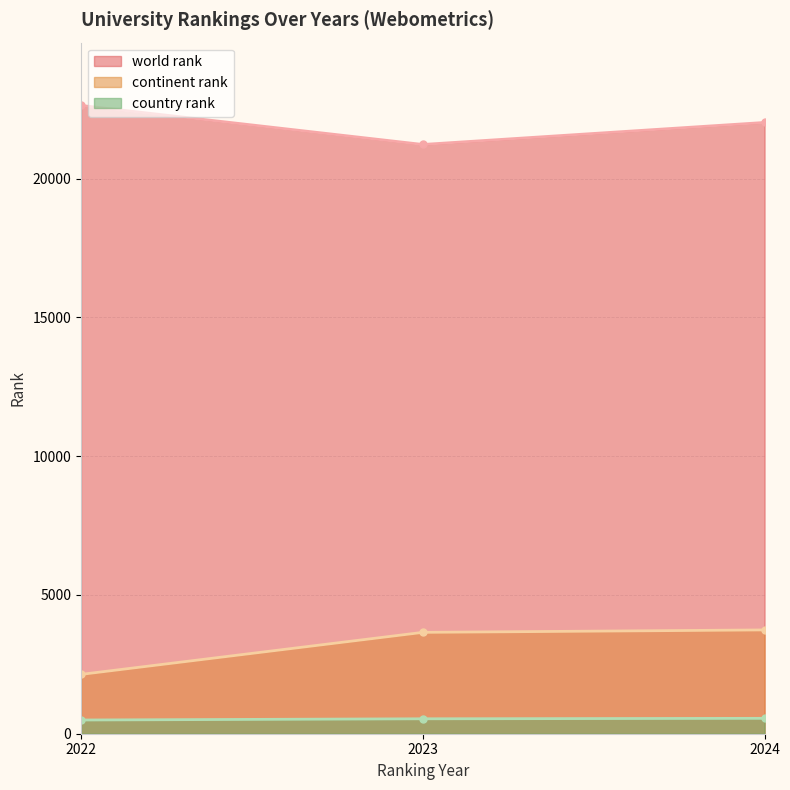

True or false: continent rank has a value of 3739 at 2024.

True